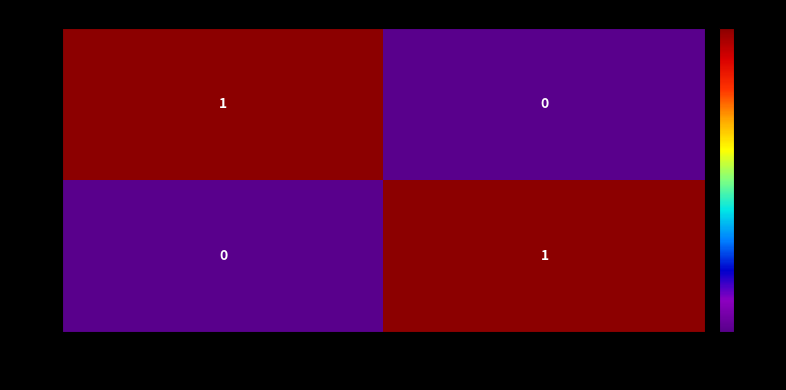

Count the number of data series in this chart.

2